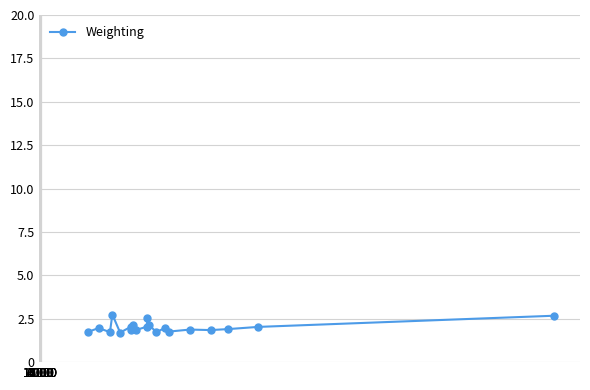

What is the value of the 14th point from the left?

2.0